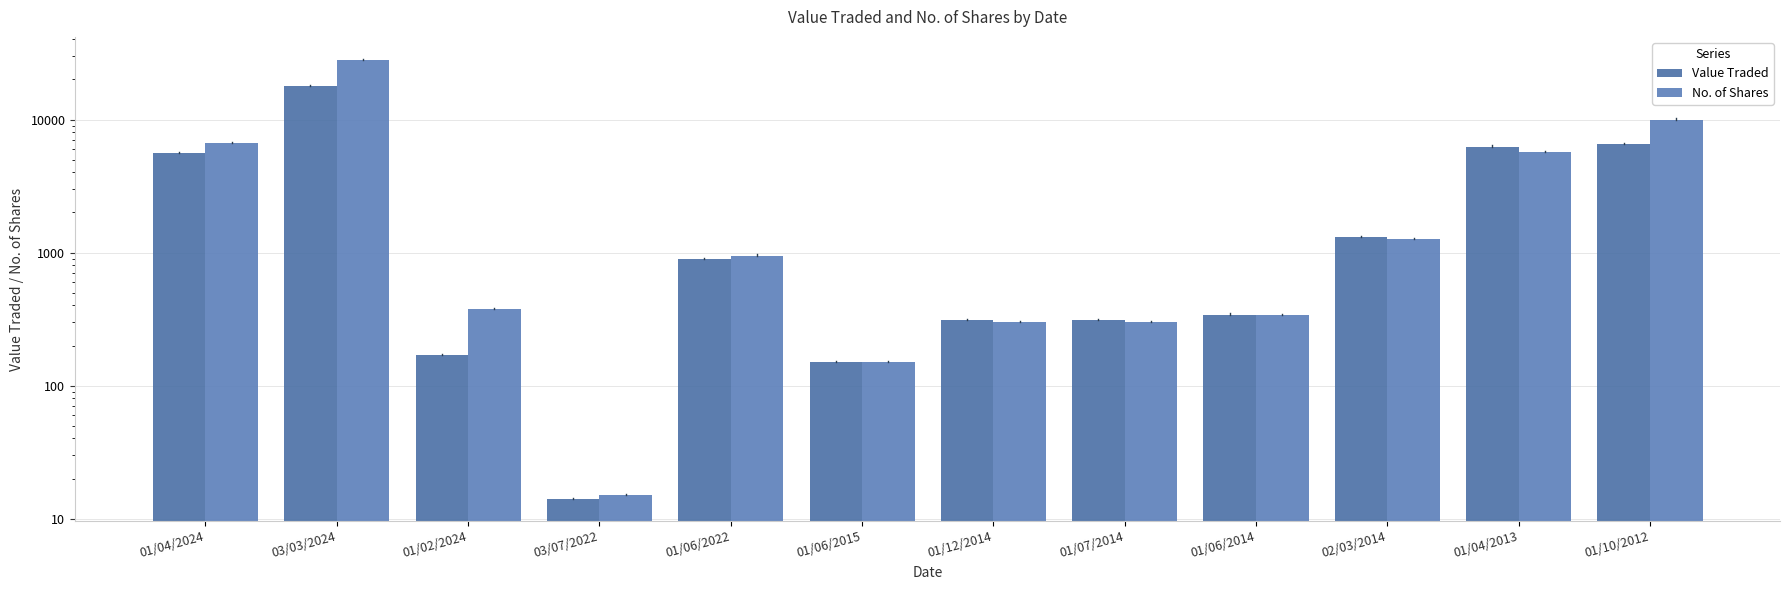

Rank the series by their maximum value, from highest to lowest.

No. of Shares, Value Traded